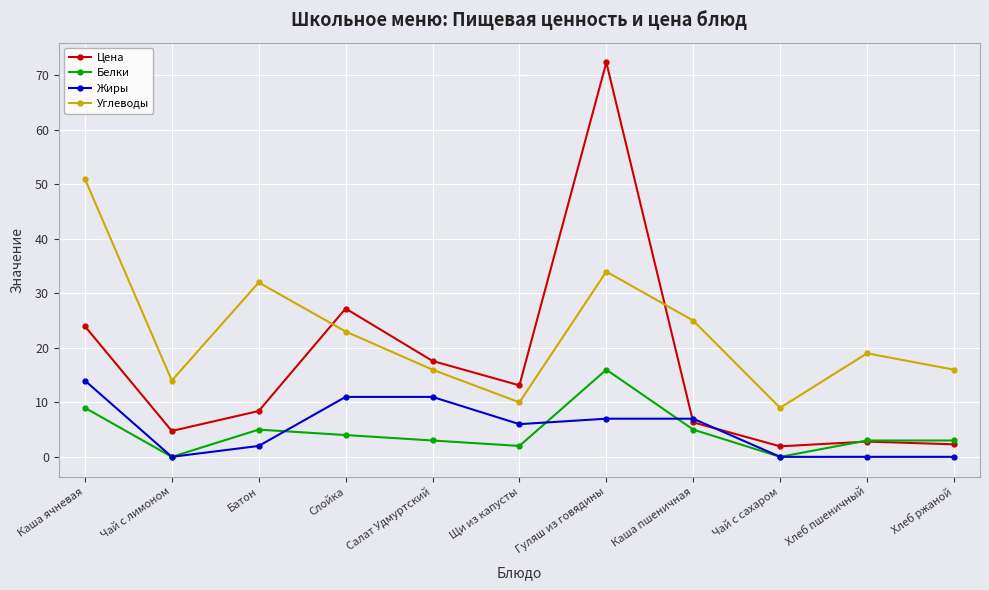

Reading left to right, list all the values displayed in this chart.

Цена: 24.0	4.8	8.4	27.2	17.6	13.1	72.4	6.3	1.9	2.8	2.3
Белки: 9.0	0.0	5.0	4.0	3.0	2.0	16.0	5.0	0.0	3.0	3.0
Жиры: 14.0	0.0	2.0	11.0	11.0	6.0	7.0	7.0	0.0	0.0	0.0
Углеводы: 51.0	14.0	32.0	23.0	16.0	10.0	34.0	25.0	9.0	19.0	16.0